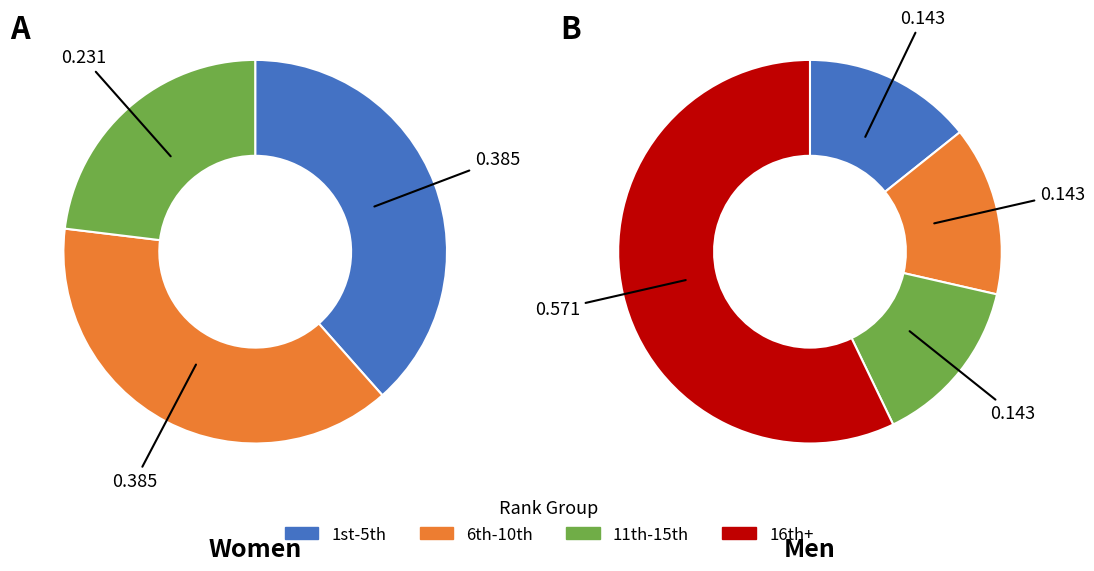

Does W account for over 50% of the chart?

No